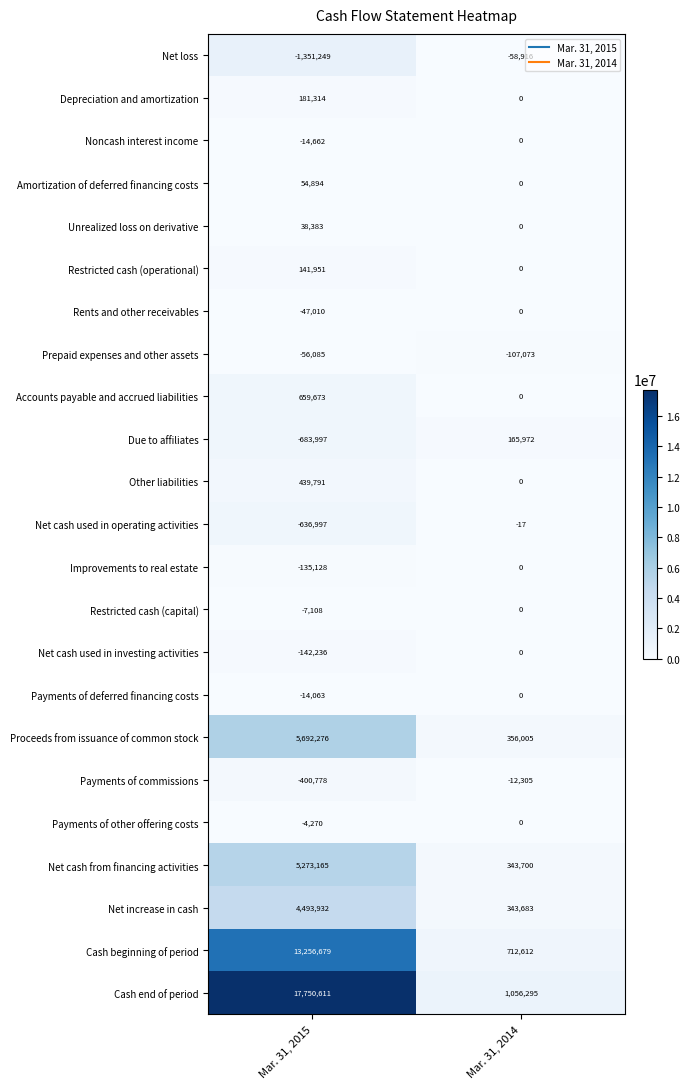

What is the greatest value displayed?

17750611